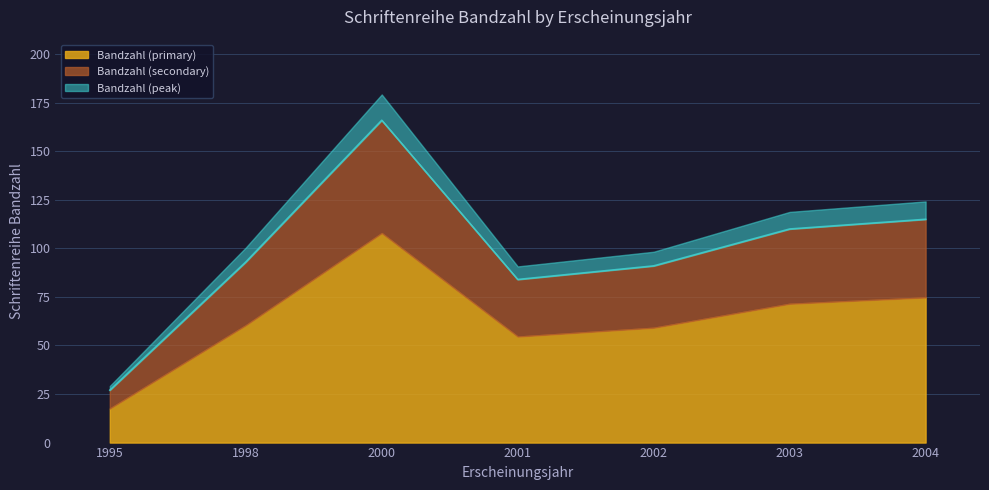

Which has a higher value, 1995 or 2004?

2004